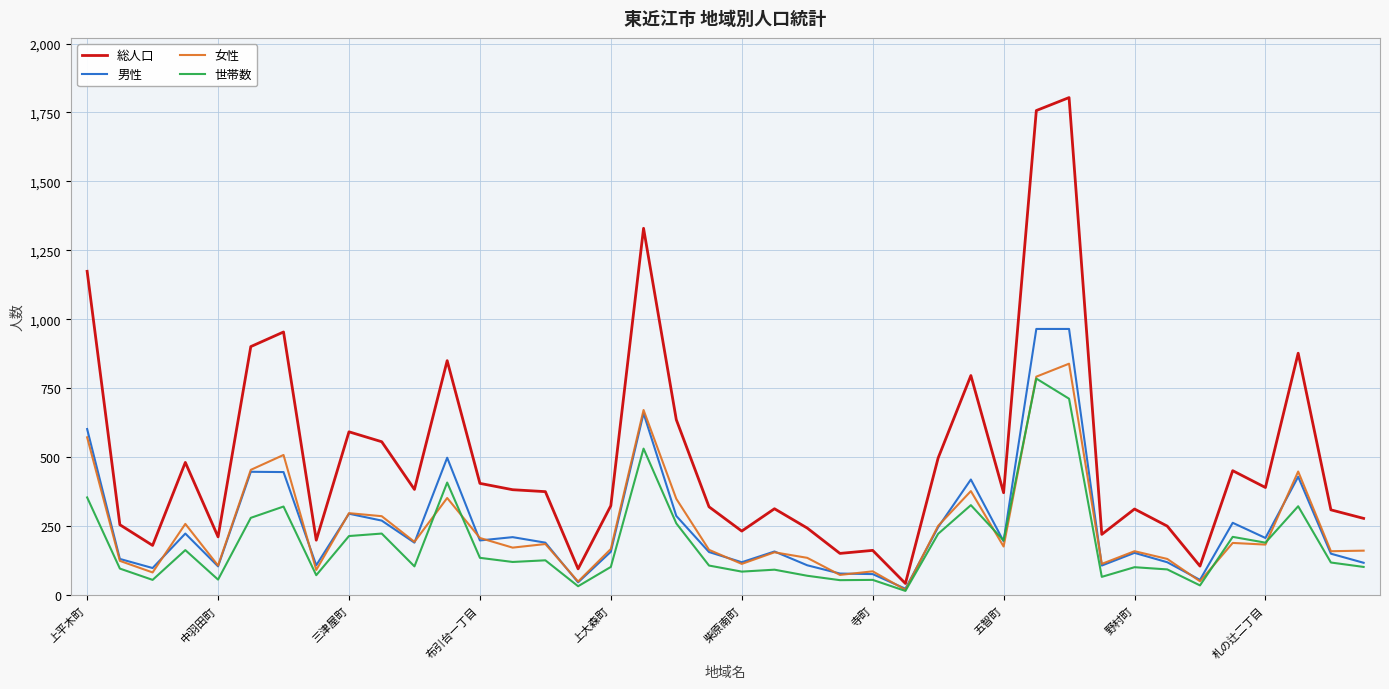

Count the number of categories in the chart.

40